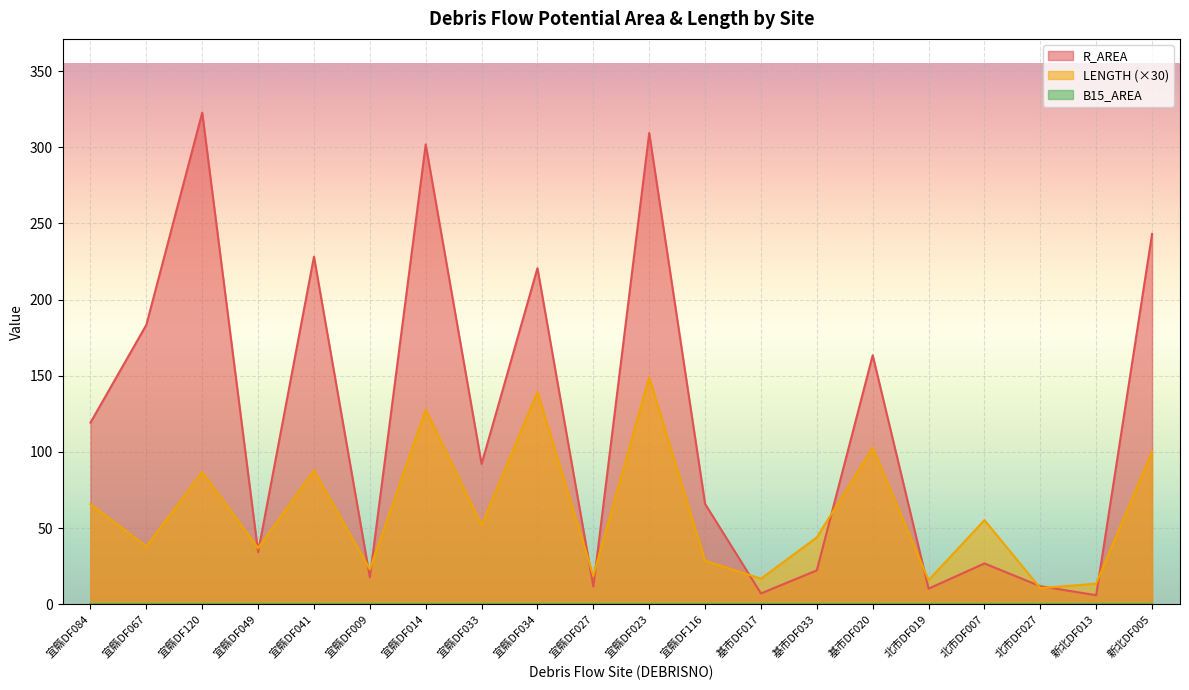

What is the total value across all series at 宜縣DF067?

221.4